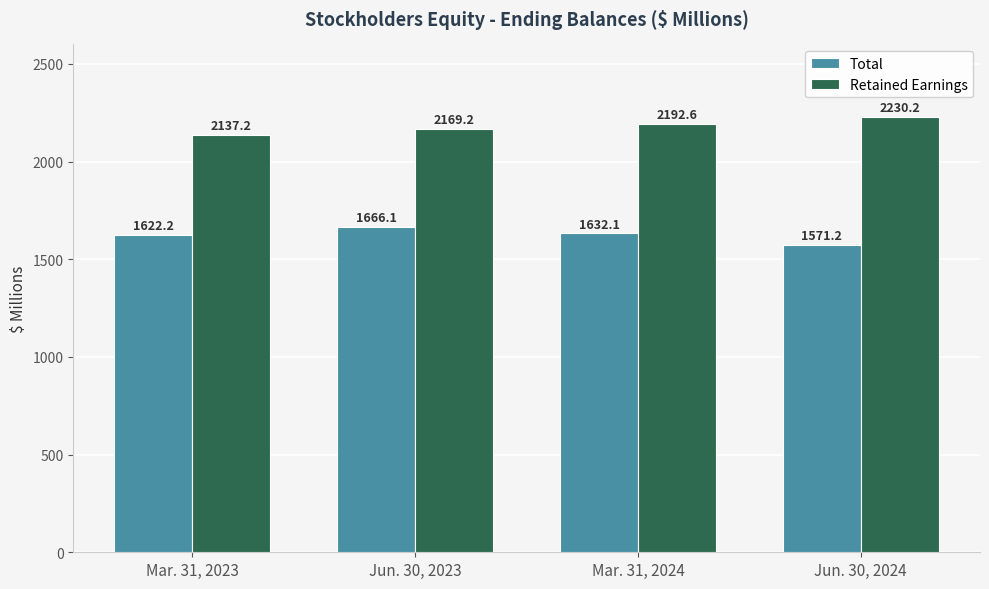

At how many categories does at least one series exceed 2179?

2